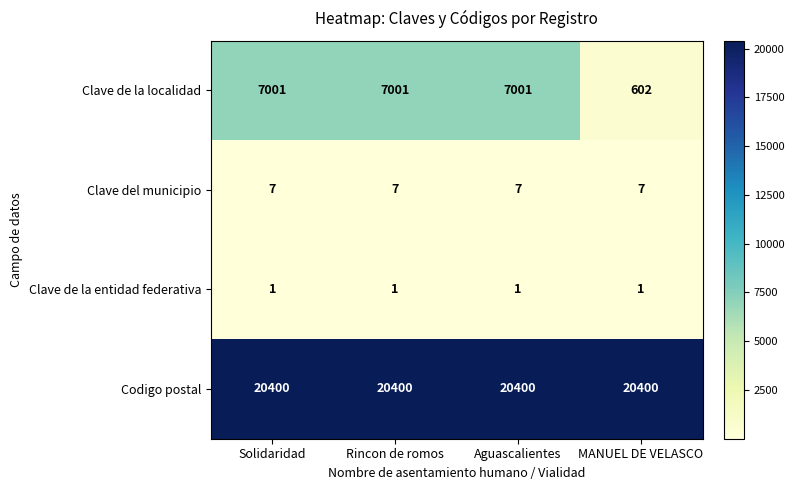

What is the sum of all Clave de la localidad values?

21605